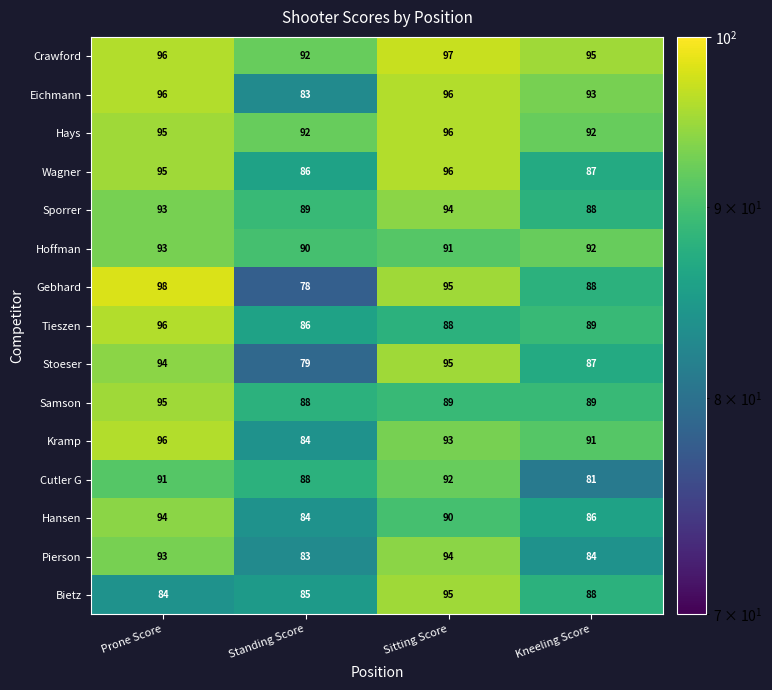

What is the difference between the maximum and minimum values in the Wagner series?

10